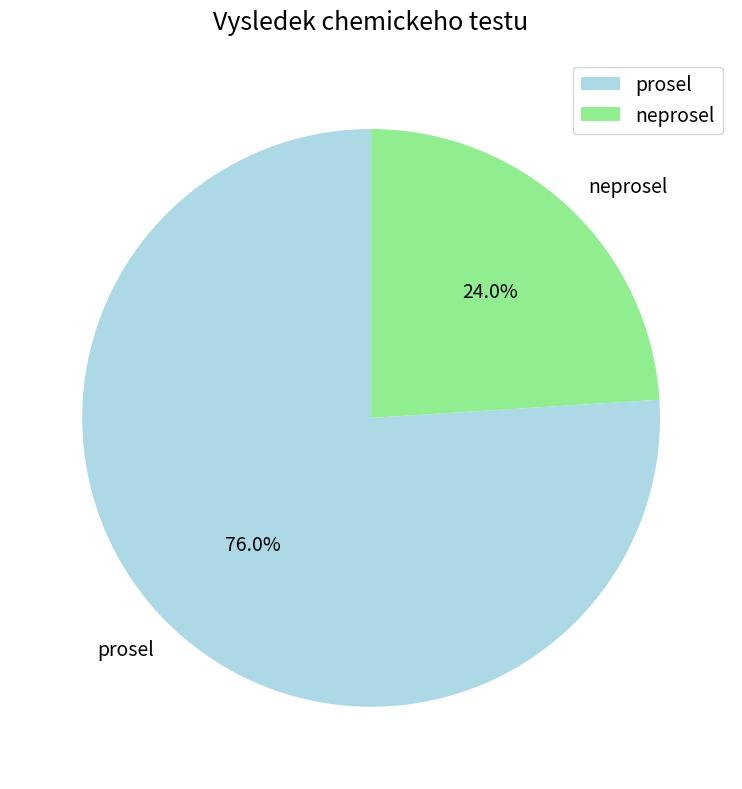

Is neprosel the majority of the pie?

No